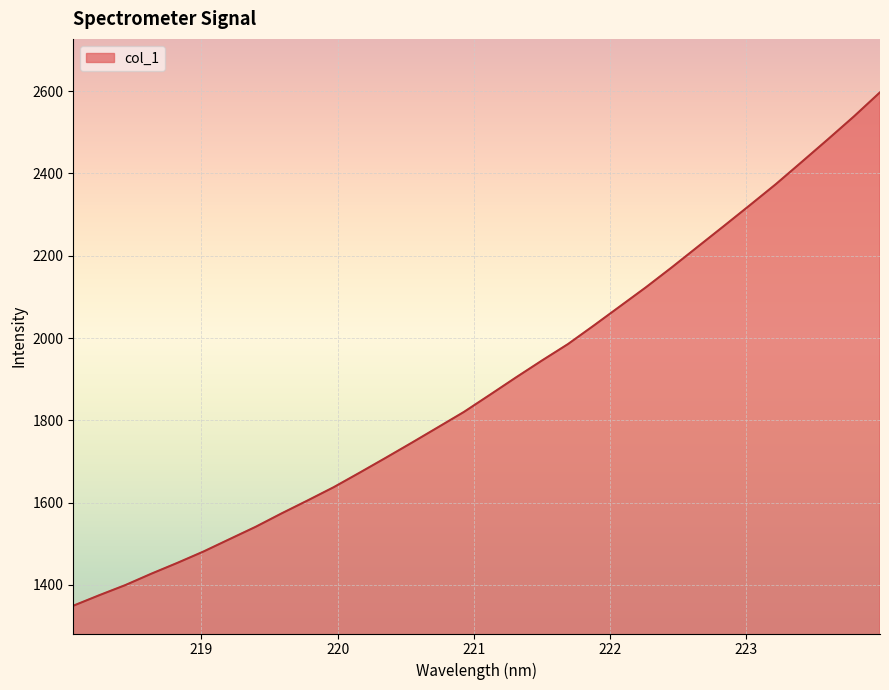

What is the minimum value shown in the chart?

1349.6